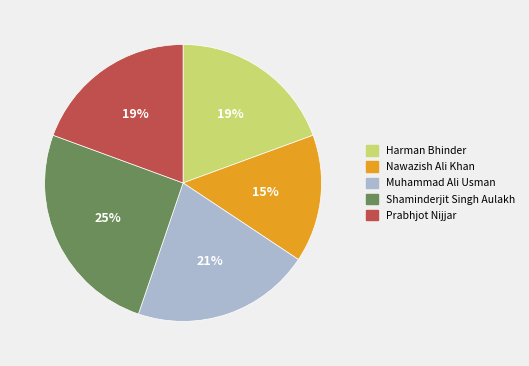

What percentage is the Prabhjot Nijjar slice, to the nearest percent?

19%